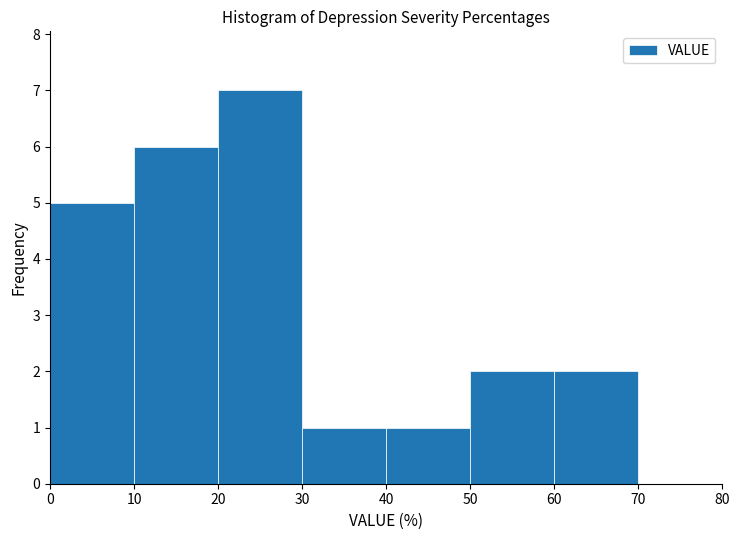

Over which range of the x-axis is the bar tallest?

20 to 30